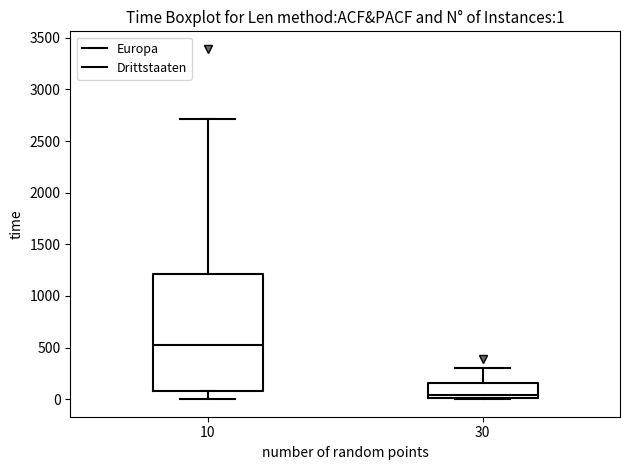

Which box's median line is the highest?

10